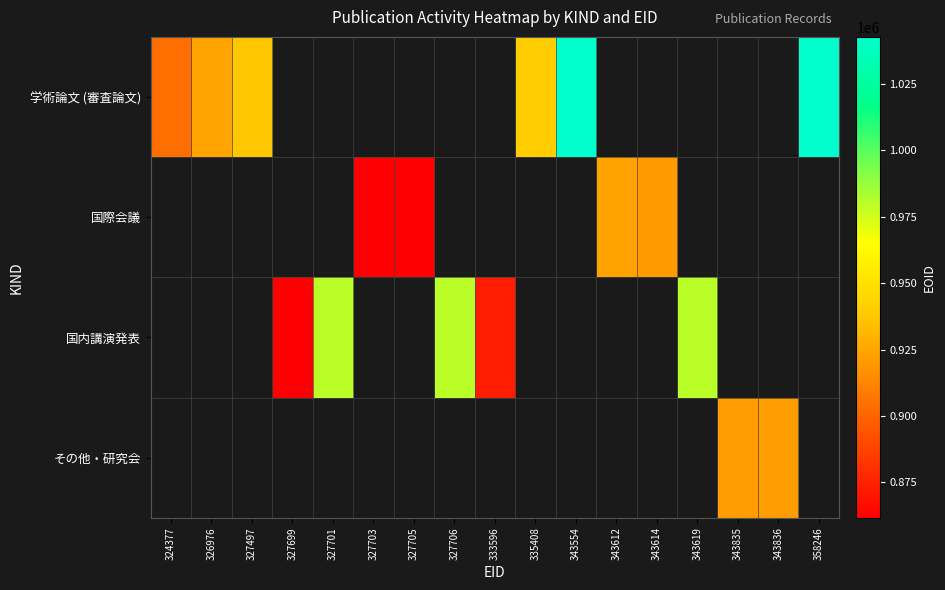

How many positive values does the 学術論文 (審査論文) series have?

6